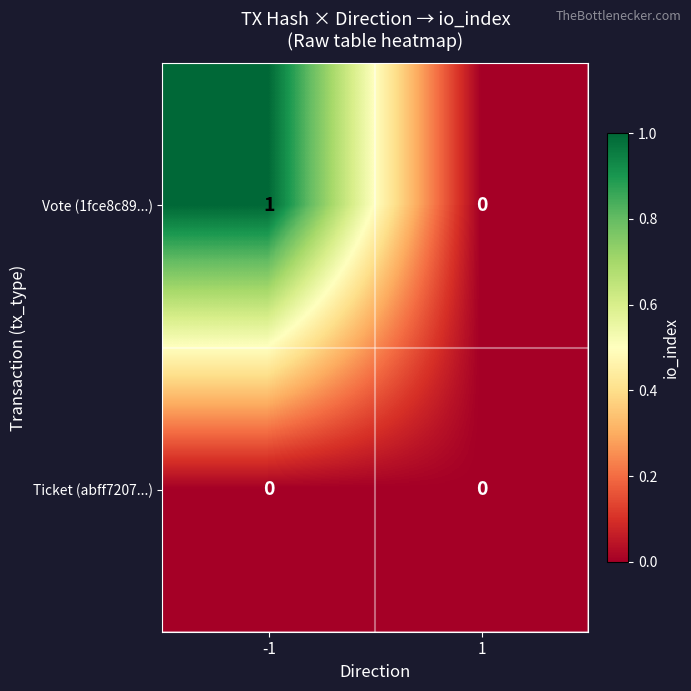

Which series has the largest total across all categories?

Vote (1fce8c89...)